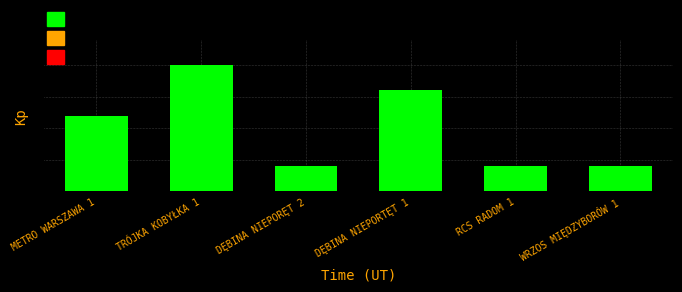

At which label is the value closest to 6?

METRO WARSZAWA 1